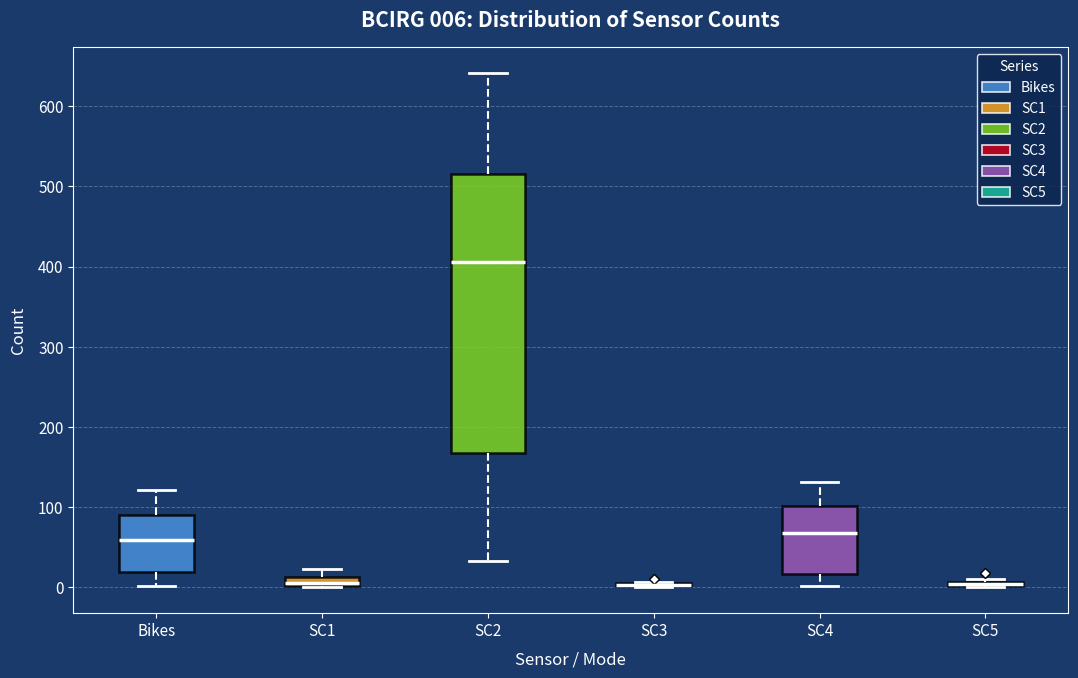

Which box is the tallest, from its lower edge to its upper edge?

SC2